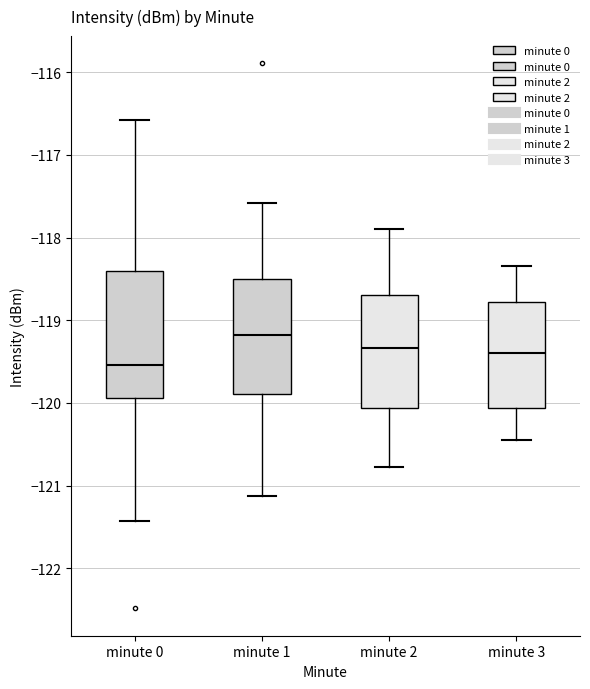

Reading left to right, transcribe this box plot: for each box, give where its median line is, the range the box spans, and where its two whiskers end, as read against the y-axis. The values are not printed on the chart, so give them approximately, as read against the axis.

minute 0: median -119.5, box -119.9 to -118.4, whiskers -121.4 to -116.6
minute 1: median -119.2, box -119.9 to -118.5, whiskers -121.1 to -117.6
minute 2: median -119.3, box -120.1 to -118.7, whiskers -120.8 to -117.9
minute 3: median -119.4, box -120.1 to -118.8, whiskers -120.4 to -118.3